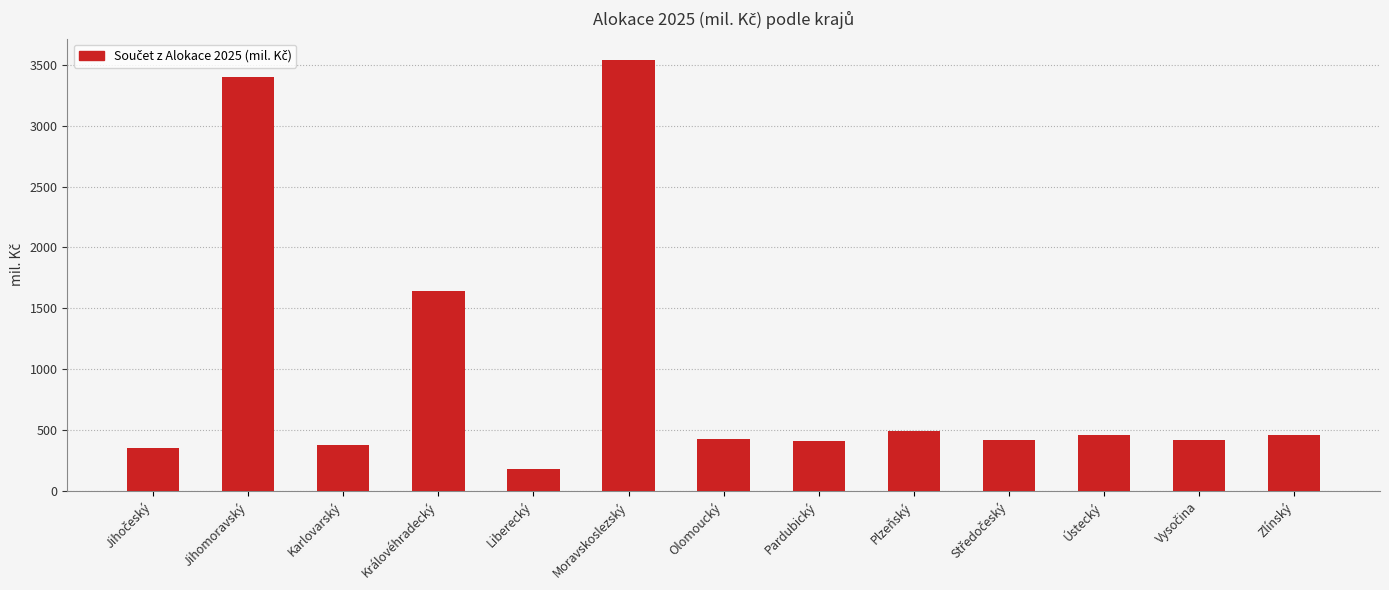

Where is the data nearest to the value 1857?

Královéhradecký